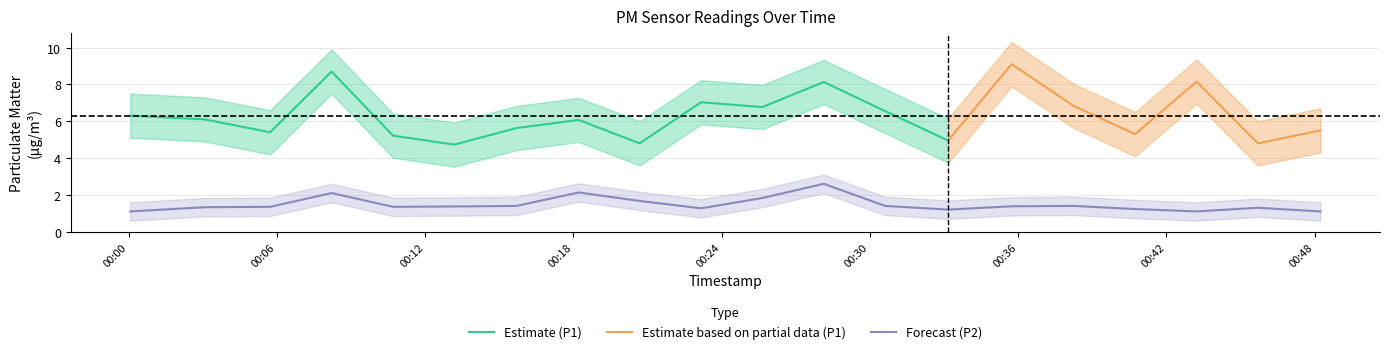

Reading left to right, extract all data points from this chart.

P1_mean: 2023-07-20T00:00:04=6.3	2023-07-20T00:03:05=6.1	2023-07-20T00:05:44=5.4	2023-07-20T00:08:13=8.7	2023-07-20T00:10:42=5.2	2023-07-20T00:13:11=4.7	2023-07-20T00:15:42=5.6	2023-07-20T00:18:13=6.1	2023-07-20T00:20:41=4.8	2023-07-20T00:23:10=7.0	2023-07-20T00:25:39=6.8	2023-07-20T00:28:08=8.1	2023-07-20T00:30:37=6.5	2023-07-20T00:33:10=5.0	2023-07-20T00:35:44=9.1	2023-07-20T00:38:15=6.8	2023-07-20T00:40:44=5.3	2023-07-20T00:43:13=8.2	2023-07-20T00:45:42=4.8	2023-07-20T00:48:14=5.5
P1_upper: 2023-07-20T00:00:04=7.5	2023-07-20T00:03:05=7.3	2023-07-20T00:05:44=6.6	2023-07-20T00:08:13=9.9	2023-07-20T00:10:42=6.4	2023-07-20T00:13:11=5.9	2023-07-20T00:15:42=6.8	2023-07-20T00:18:13=7.3	2023-07-20T00:20:41=6.0	2023-07-20T00:23:10=8.2	2023-07-20T00:25:39=8.0	2023-07-20T00:28:08=9.3	2023-07-20T00:30:37=7.8	2023-07-20T00:33:10=6.2	2023-07-20T00:35:44=10.3	2023-07-20T00:38:15=8.0	2023-07-20T00:40:44=6.5	2023-07-20T00:43:13=9.3	2023-07-20T00:45:42=6.0	2023-07-20T00:48:14=6.7
P1_lower: 2023-07-20T00:00:04=5.1	2023-07-20T00:03:05=4.9	2023-07-20T00:05:44=4.2	2023-07-20T00:08:13=7.5	2023-07-20T00:10:42=4.0	2023-07-20T00:13:11=3.5	2023-07-20T00:15:42=4.4	2023-07-20T00:18:13=4.9	2023-07-20T00:20:41=3.6	2023-07-20T00:23:10=5.8	2023-07-20T00:25:39=5.6	2023-07-20T00:28:08=6.9	2023-07-20T00:30:37=5.3	2023-07-20T00:33:10=3.8	2023-07-20T00:35:44=7.9	2023-07-20T00:38:15=5.6	2023-07-20T00:40:44=4.1	2023-07-20T00:43:13=7.0	2023-07-20T00:45:42=3.6	2023-07-20T00:48:14=4.3
P2_mean: 2023-07-20T00:00:04=1.1	2023-07-20T00:03:05=1.3	2023-07-20T00:05:44=1.4	2023-07-20T00:08:13=2.1	2023-07-20T00:10:42=1.4	2023-07-20T00:13:11=1.4	2023-07-20T00:15:42=1.4	2023-07-20T00:18:13=2.1	2023-07-20T00:20:41=1.7	2023-07-20T00:23:10=1.3	2023-07-20T00:25:39=1.8	2023-07-20T00:28:08=2.6	2023-07-20T00:30:37=1.4	2023-07-20T00:33:10=1.2	2023-07-20T00:35:44=1.4	2023-07-20T00:38:15=1.4	2023-07-20T00:40:44=1.2	2023-07-20T00:43:13=1.1	2023-07-20T00:45:42=1.3	2023-07-20T00:48:14=1.1
P2_upper: 2023-07-20T00:00:04=1.6	2023-07-20T00:03:05=1.8	2023-07-20T00:05:44=1.9	2023-07-20T00:08:13=2.6	2023-07-20T00:10:42=1.9	2023-07-20T00:13:11=1.9	2023-07-20T00:15:42=1.9	2023-07-20T00:18:13=2.6	2023-07-20T00:20:41=2.2	2023-07-20T00:23:10=1.8	2023-07-20T00:25:39=2.3	2023-07-20T00:28:08=3.1	2023-07-20T00:30:37=1.9	2023-07-20T00:33:10=1.7	2023-07-20T00:35:44=1.9	2023-07-20T00:38:15=1.9	2023-07-20T00:40:44=1.7	2023-07-20T00:43:13=1.6	2023-07-20T00:45:42=1.8	2023-07-20T00:48:14=1.6
P2_lower: 2023-07-20T00:00:04=0.6	2023-07-20T00:03:05=0.8	2023-07-20T00:05:44=0.8	2023-07-20T00:08:13=1.6	2023-07-20T00:10:42=0.8	2023-07-20T00:13:11=0.9	2023-07-20T00:15:42=0.9	2023-07-20T00:18:13=1.6	2023-07-20T00:20:41=1.2	2023-07-20T00:23:10=0.8	2023-07-20T00:25:39=1.3	2023-07-20T00:28:08=2.1	2023-07-20T00:30:37=0.9	2023-07-20T00:33:10=0.7	2023-07-20T00:35:44=0.9	2023-07-20T00:38:15=0.9	2023-07-20T00:40:44=0.7	2023-07-20T00:43:13=0.6	2023-07-20T00:45:42=0.8	2023-07-20T00:48:14=0.6